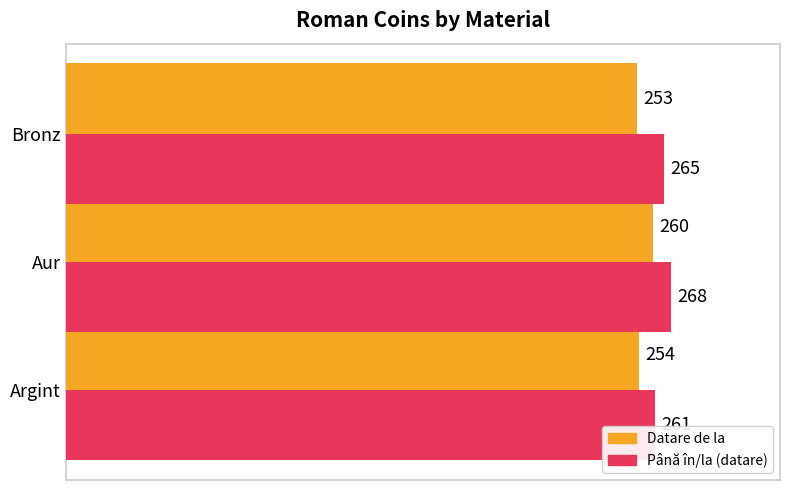

Which series changed the most between Argint and Aur?

Până în/la (datare)